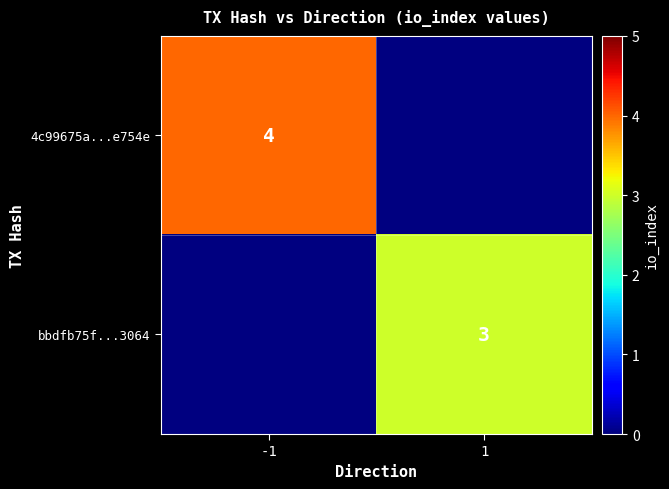

The bbdfb75f...3064 series shows 4 at 1. True or false?

False